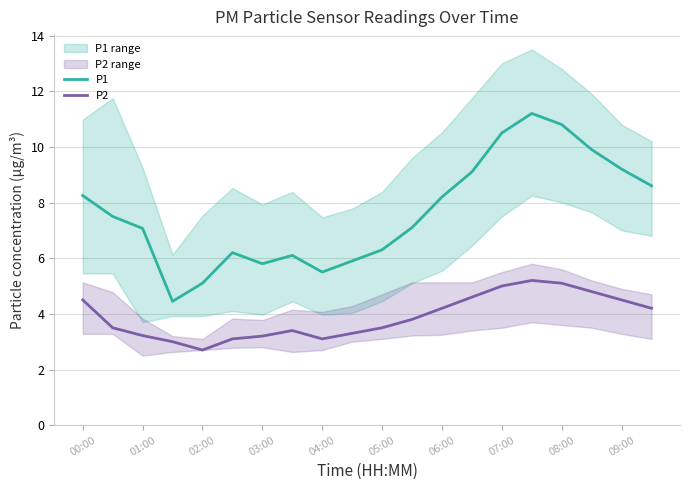

What is the sum of the P2 values at 09:00 and 08:00?

9.6